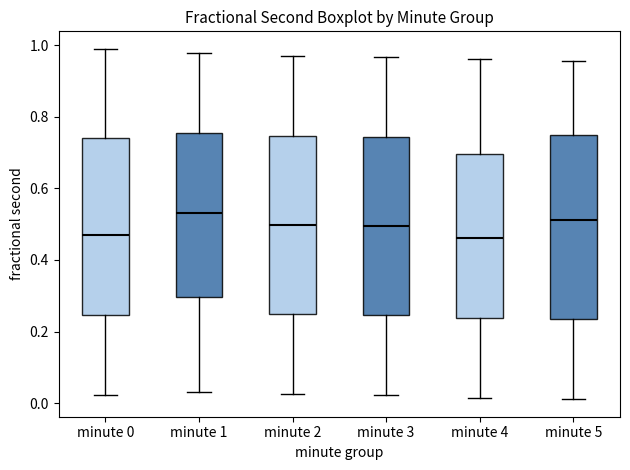

Where does the median line of the box for minute 3 sit on the y-axis? The values are not printed on the chart, so give them approximately, as read against the axis.

0.50